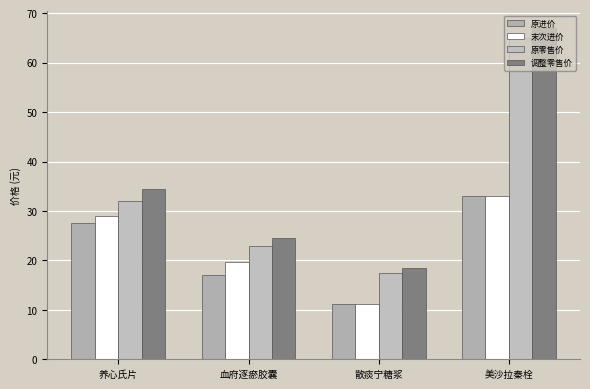

What is the difference between the highest and lowest values at 散痰宁糖浆?

7.3